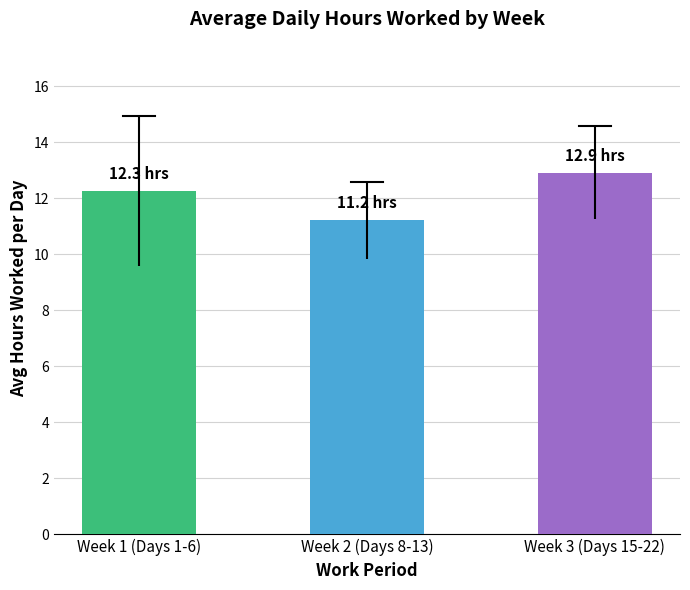

What is the sum of the values at Week 3 (Days 15-22) and Week 1 (Days 1-6)?

25.2